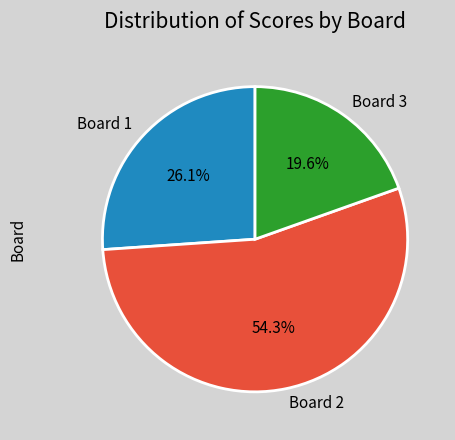

What percentage do Board 3 and Board 1 together represent?

45.7%